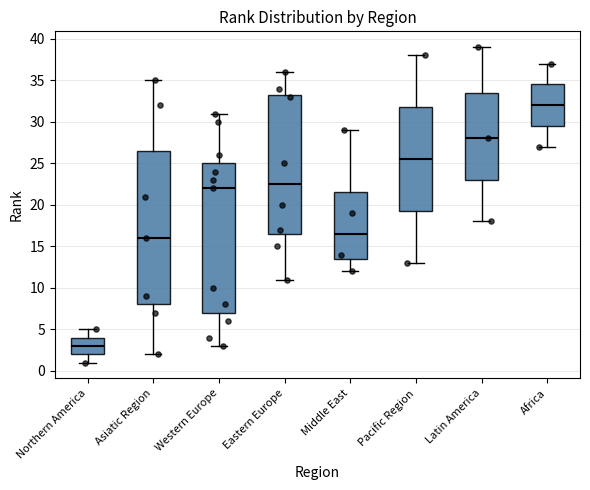

Reading left to right, read every box against the y-axis: the position of its median line, the range the box covers, and the ends of its whiskers. The values are not printed on the chart, so give them approximately, as read against the axis.

Northern America: median 3.0, box 2.0 to 4.0, whiskers 1.0 to 5.0
Asiatic Region: median 16.0, box 8.0 to 26.5, whiskers 2.0 to 35.0
Western Europe: median 22.0, box 7.0 to 25.0, whiskers 3.0 to 31.0
Eastern Europe: median 22.5, box 16.5 to 33.5, whiskers 11.0 to 36.0
Middle East: median 16.5, box 13.5 to 21.5, whiskers 12.0 to 29.0
Pacific Region: median 25.5, box 19.5 to 32.0, whiskers 13.0 to 38.0
Latin America: median 28.0, box 23.0 to 33.5, whiskers 18.0 to 39.0
Africa: median 32.0, box 29.5 to 34.5, whiskers 27.0 to 37.0